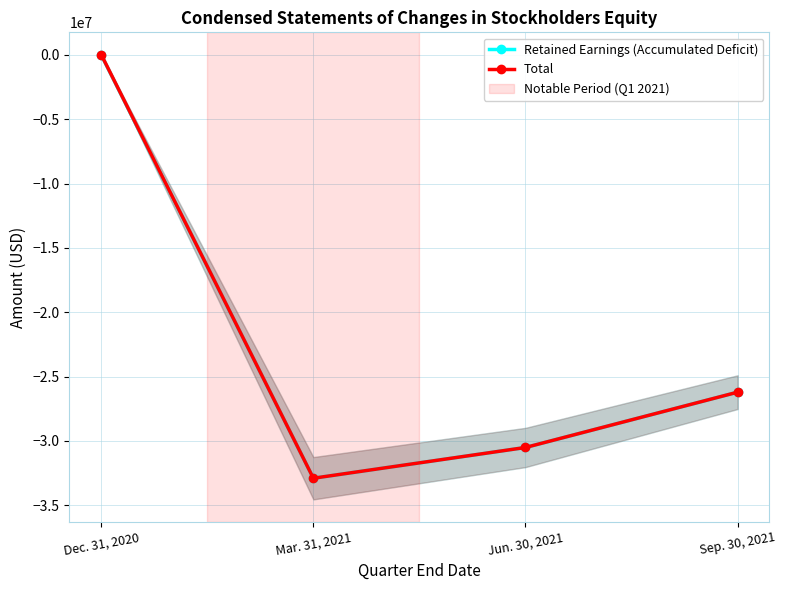

Reading right to left, extract all data points from this chart.

Retained Earnings (Accumulated Deficit): -26210400	-30508698	-32899295	-811
Total: -26209525	-30507823	-32898420	24189